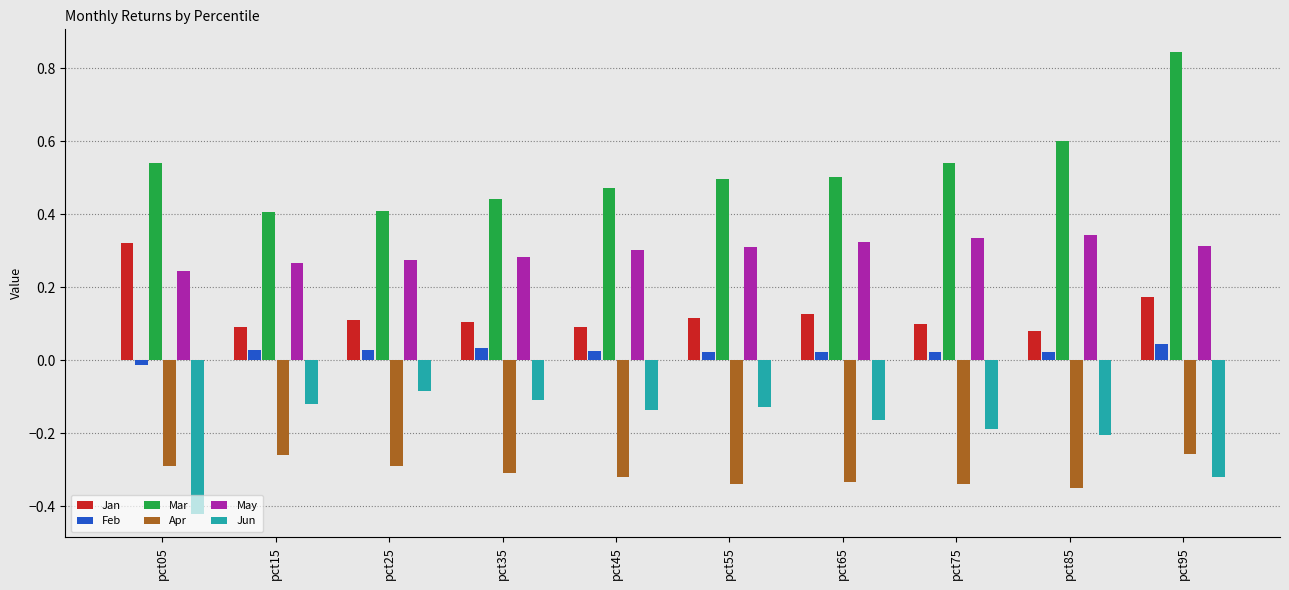

The value of Apr at pct05 is -0.1. True or false?

False